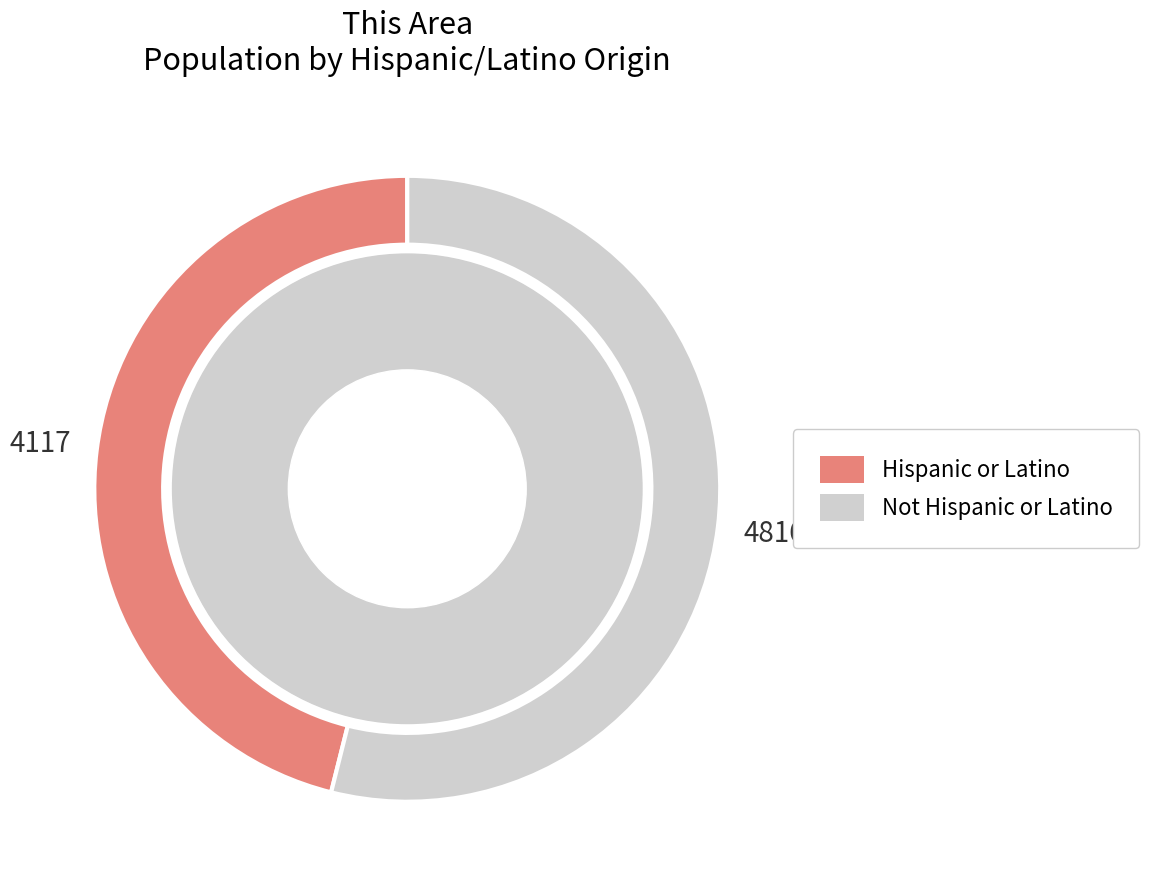

Is there any slice that represents more than half of the pie?

Yes